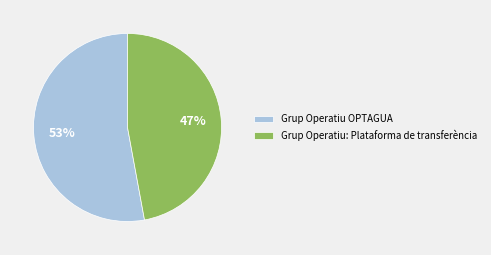

Rank the categories by value from lowest to highest.

Grup Operatiu: Plataforma de transferència, Grup Operatiu OPTAGUA